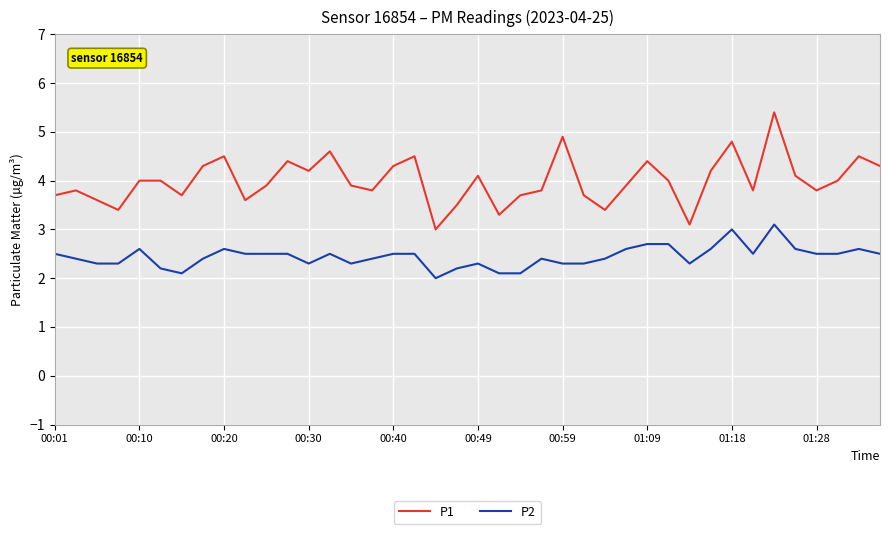

Rank the series by their average value, from highest to lowest.

P1, P2